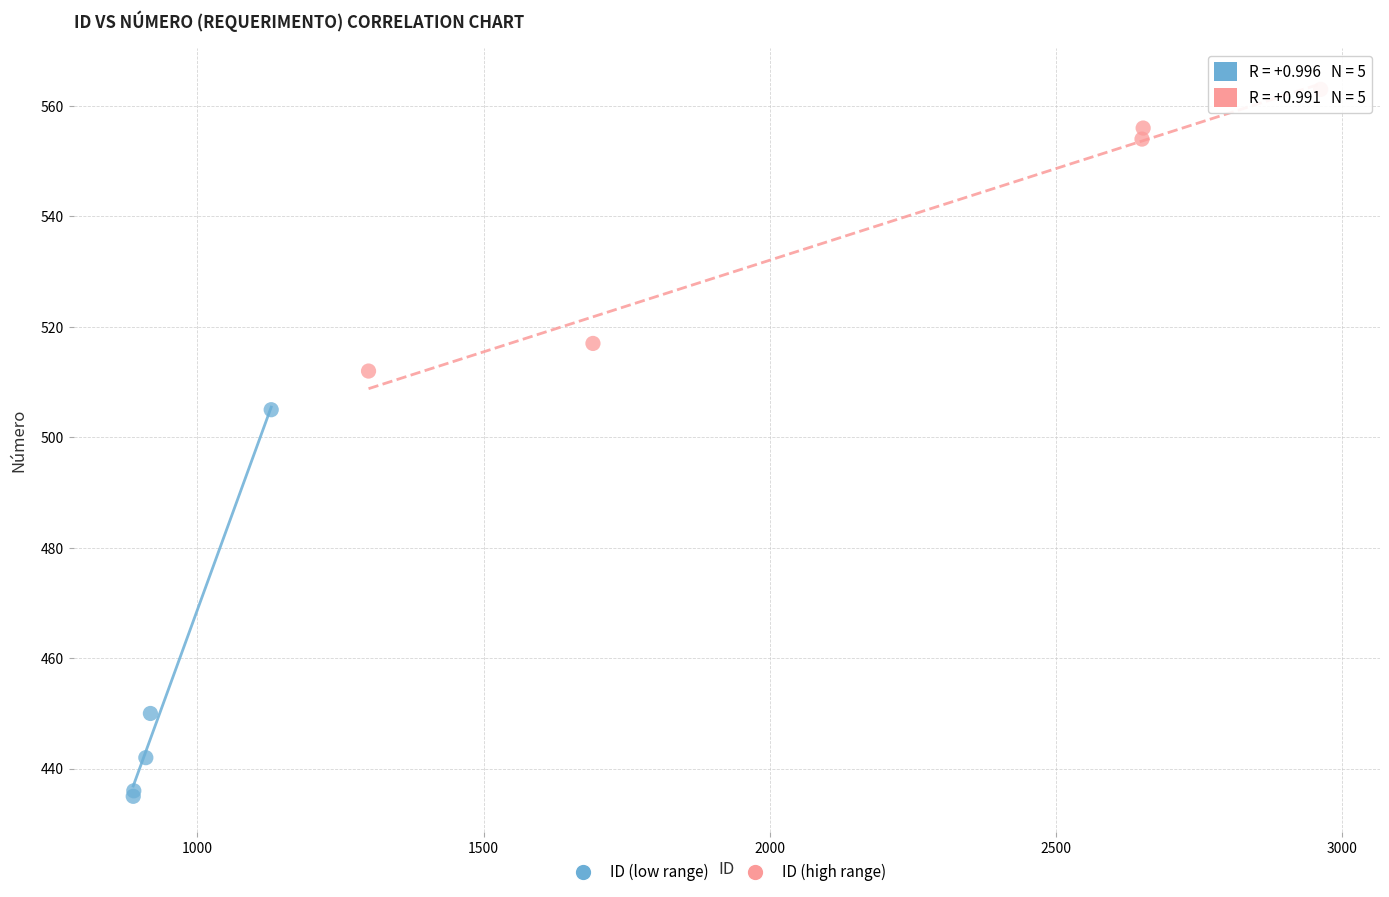

Which series contains the highest Y value?

ID (high range)